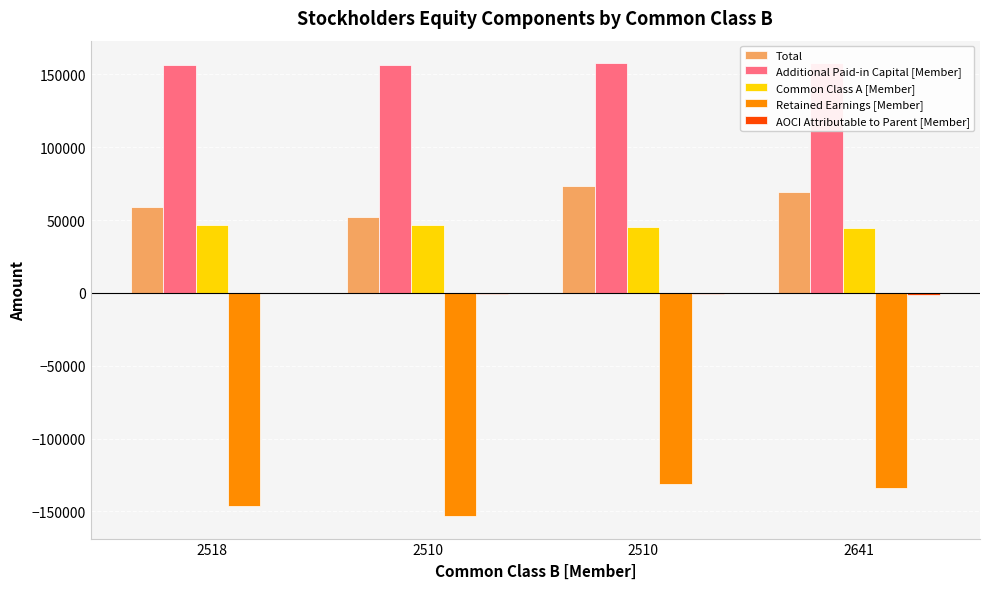

What is the value of the AOCI Attributable to Parent [Member] bar at the 2nd from the left?

-469